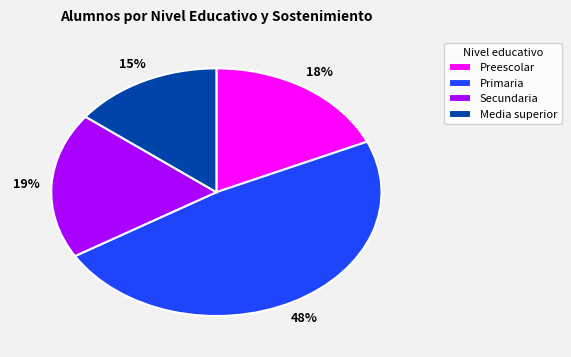

Combined, do Secundaria and Media superior account for over 50%?

No